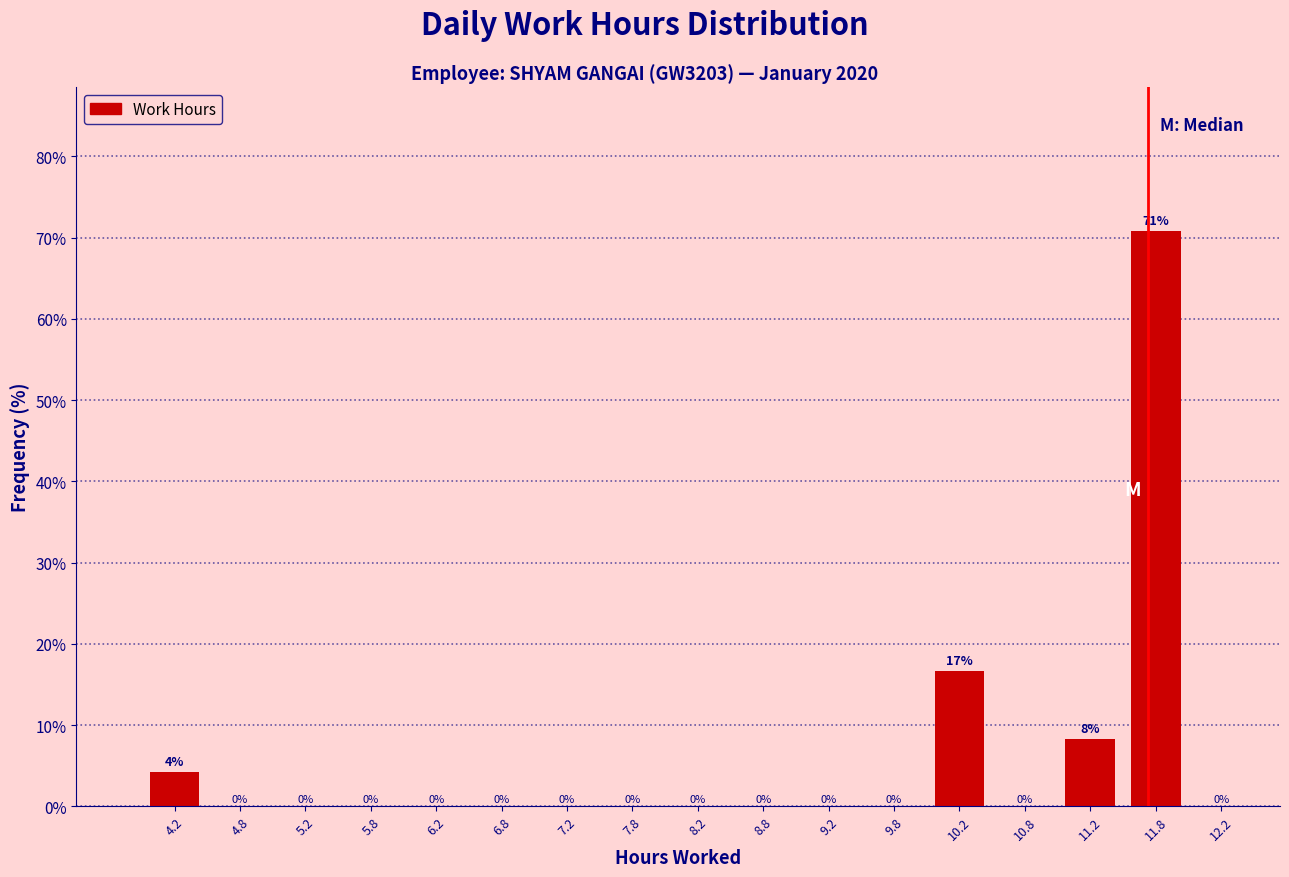

Over which range of the x-axis is the bar tallest?

11.5 to 12.0